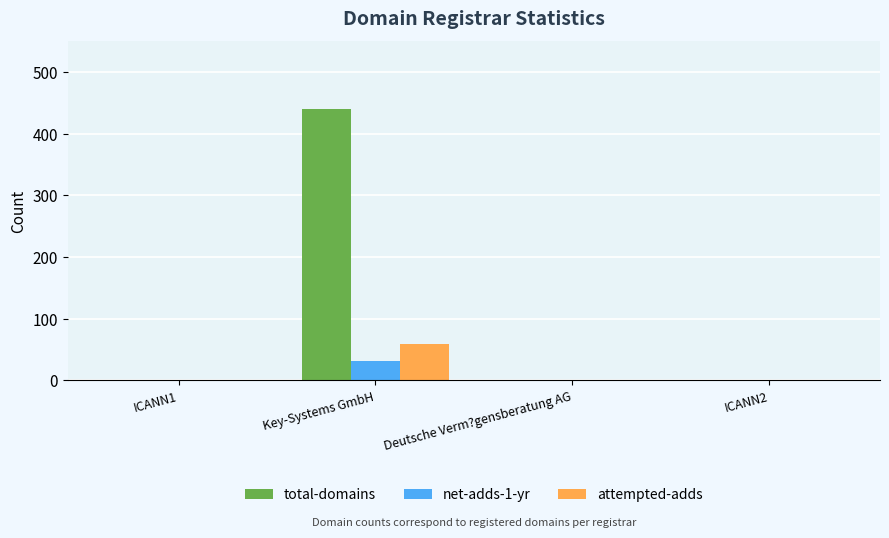

At which category does the chart reach its peak across all series?

Key-Systems GmbH